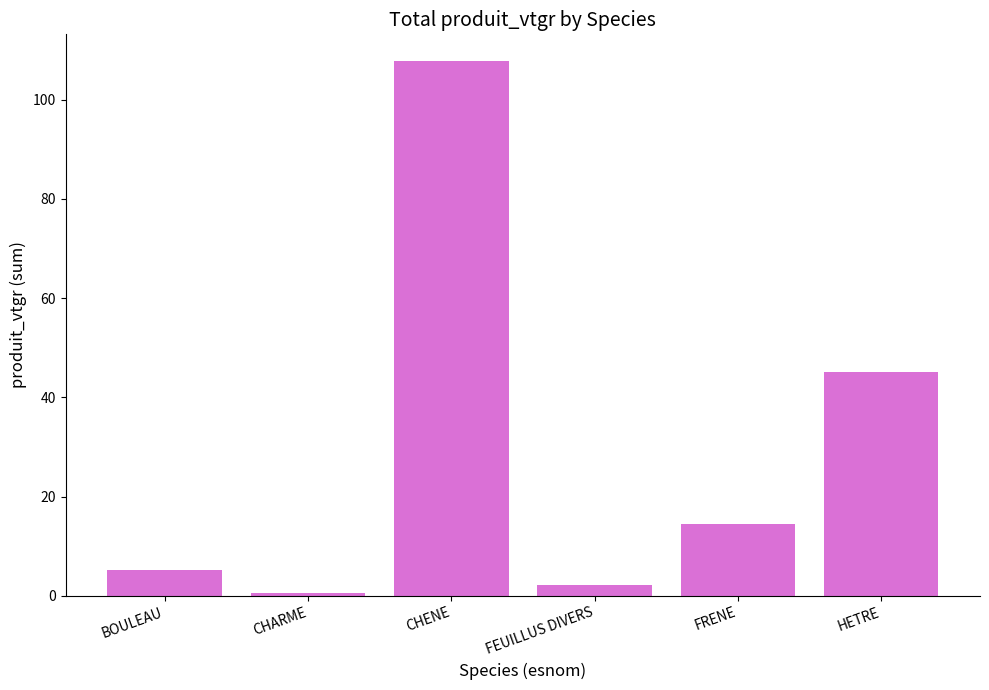

What is the maximum value shown in the chart?

107.8